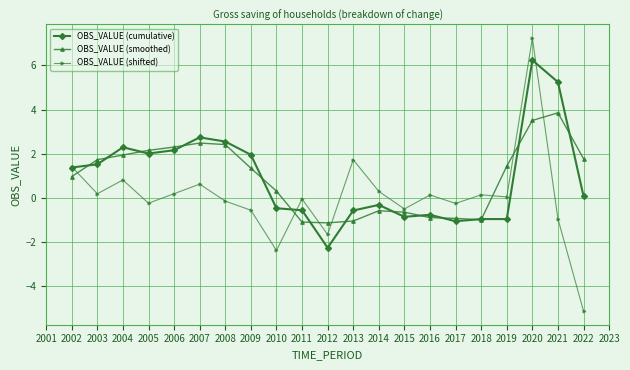

What are all the series names shown in the legend?

OBS_VALUE (cumulative), OBS_VALUE (smoothed), OBS_VALUE (shifted)